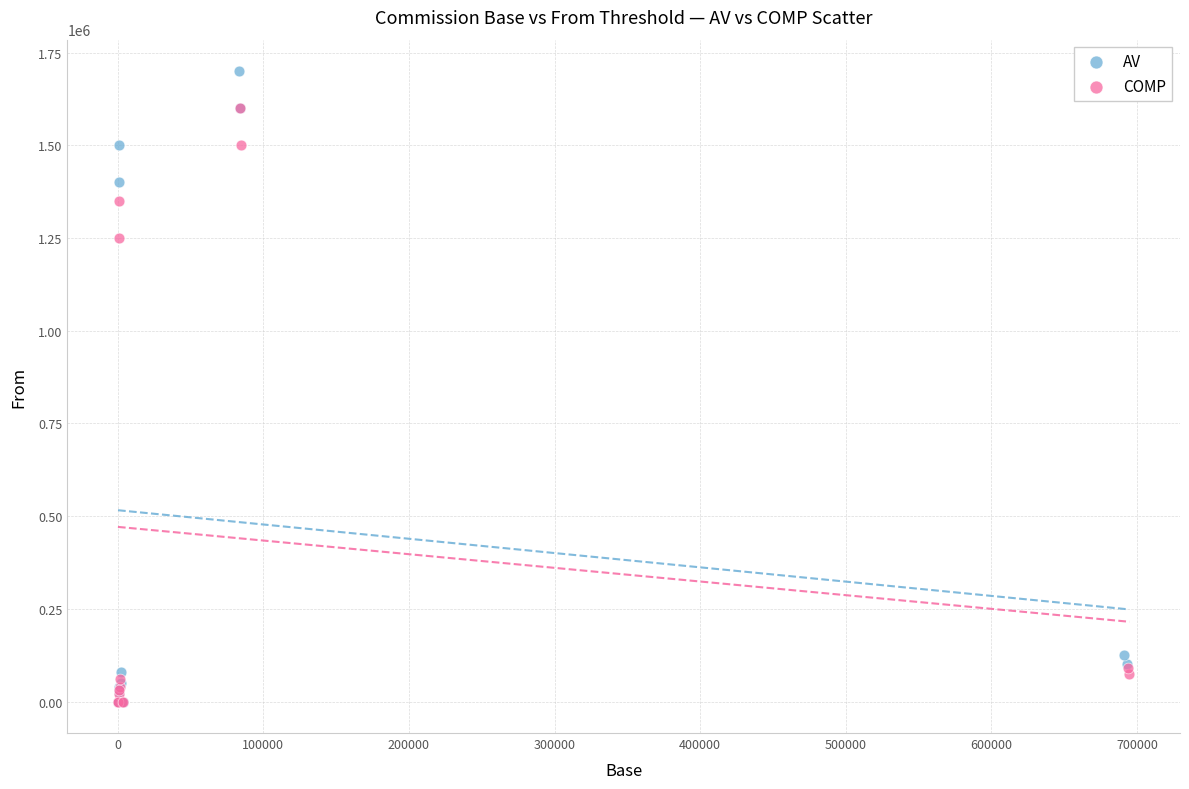

Which series has the largest Y range (max minus min)?

AV